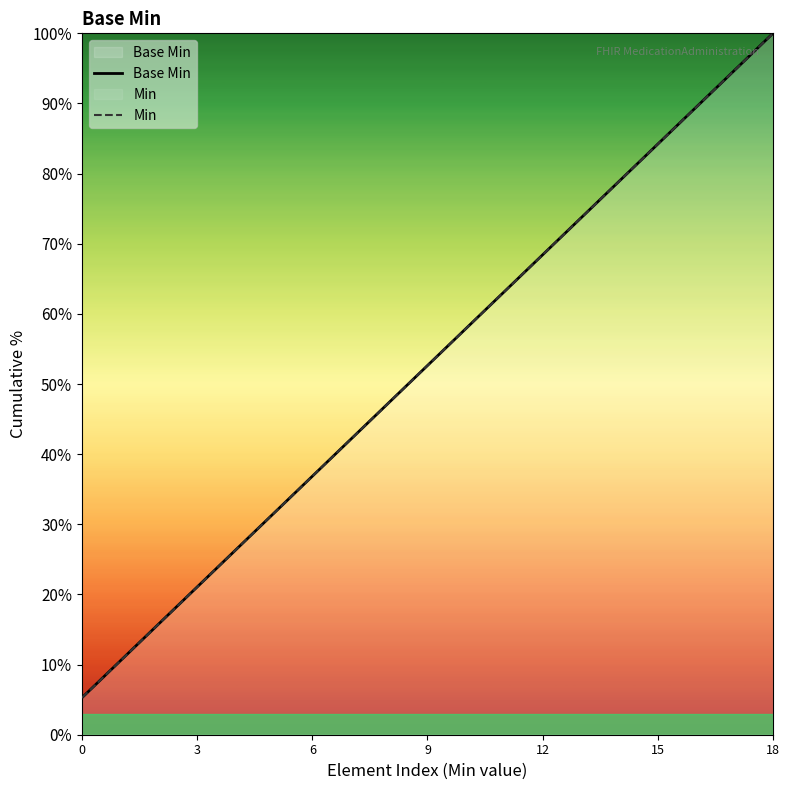

True or false: Base Min has more than 2 interior local peaks.

False